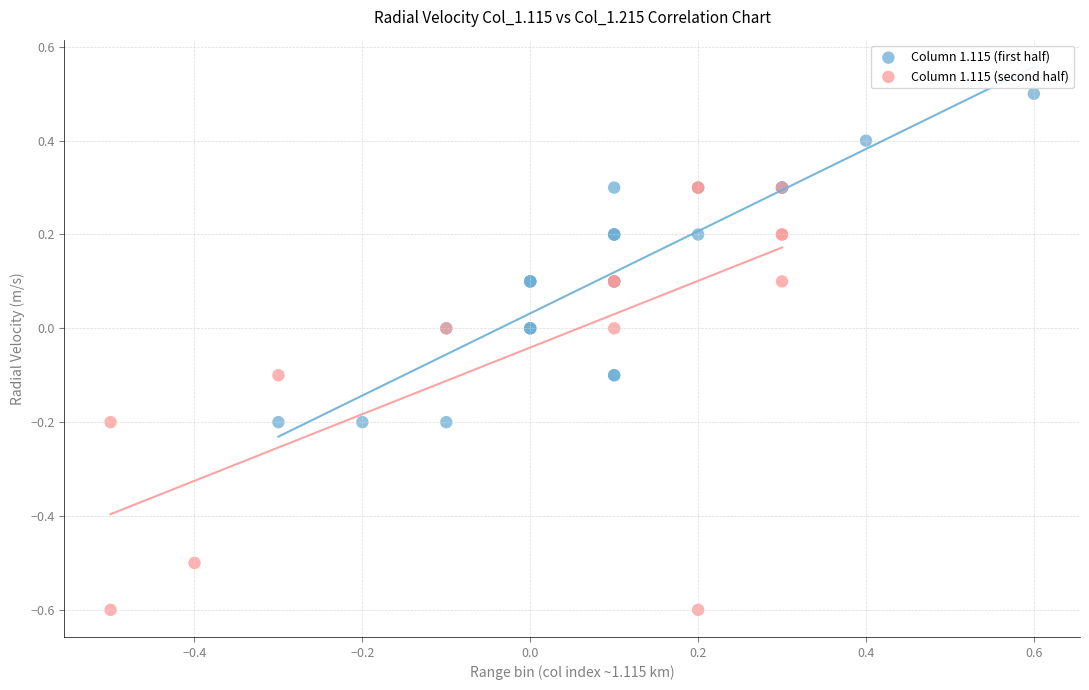

What are all the series names shown in the legend?

Column 1.115 (first half), Column 1.115 (second half)